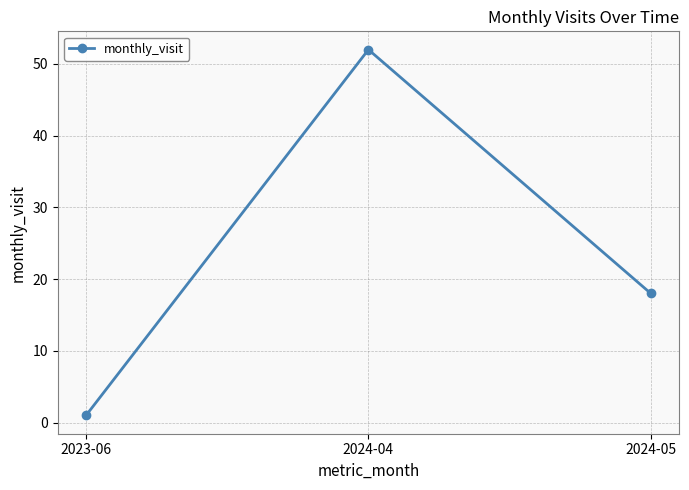

How many data points are less than 18?

1